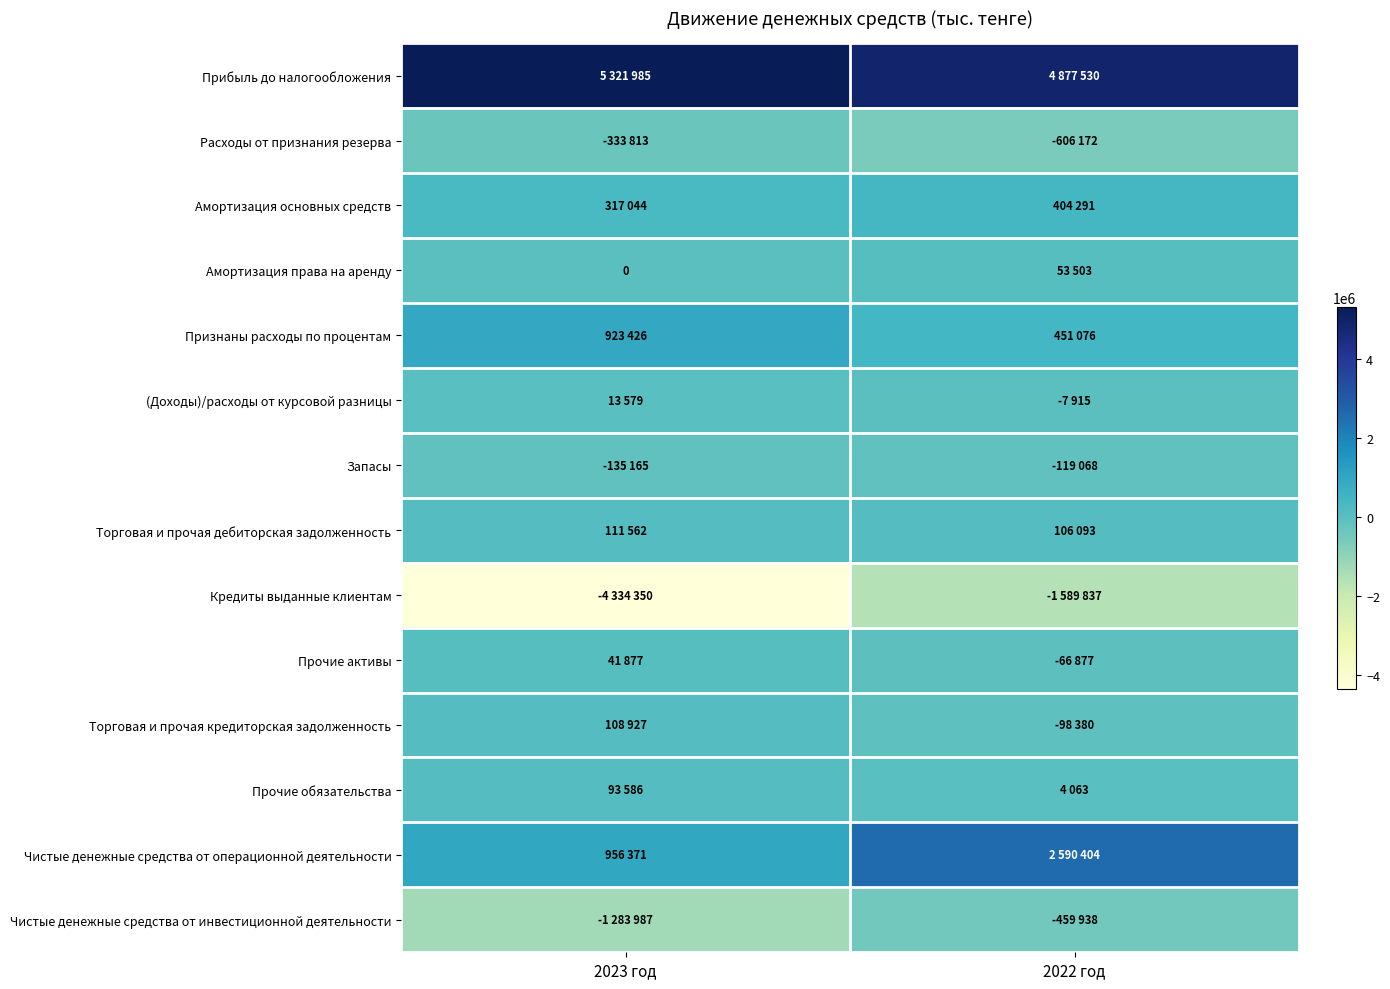

Is it true that (Доходы)/расходы от курсовой разницы equals 13579 at 2023 год?

True